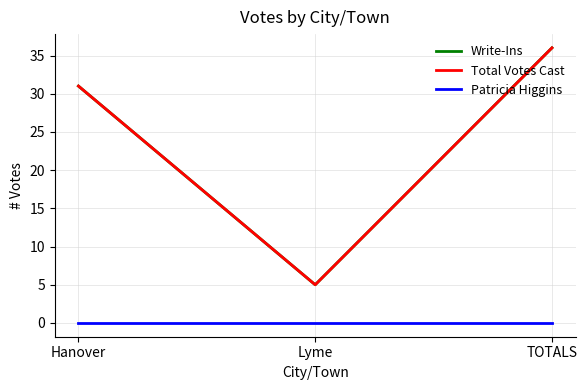

Reading left to right, extract all data points from this chart.

Write-Ins: Hanover=31	Lyme=5	TOTALS=36
Total Votes Cast: Hanover=31	Lyme=5	TOTALS=36
Patricia Higgins: Hanover=0	Lyme=0	TOTALS=0